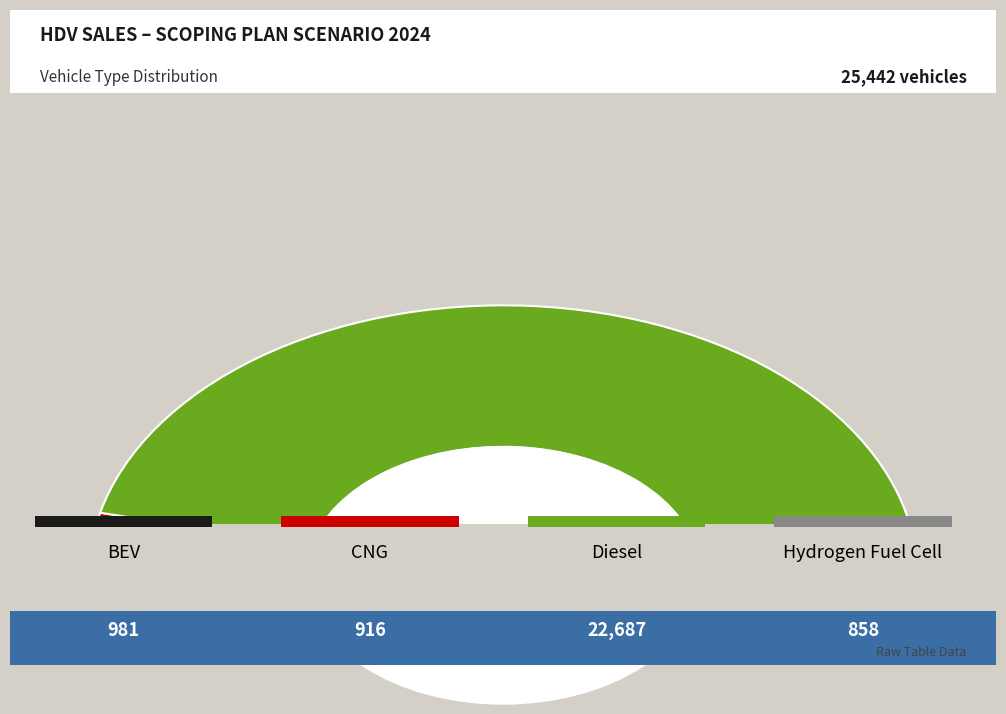

How many slices are in this pie chart?

4